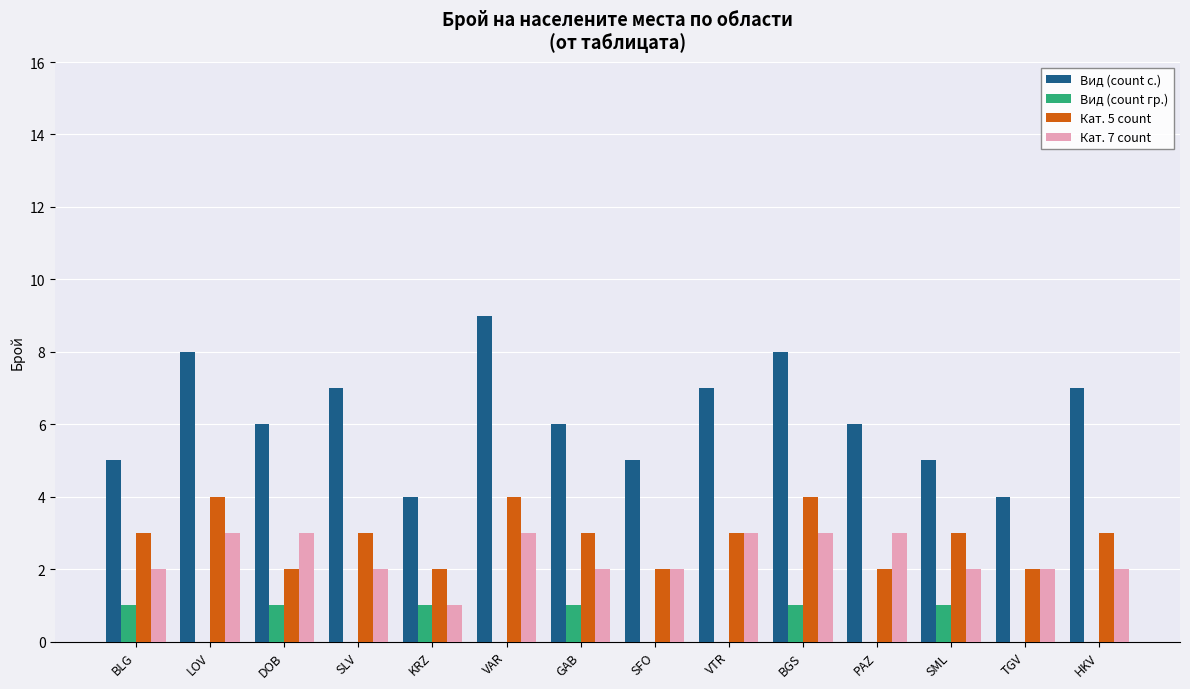

What is the maximum value shown in the chart?

9